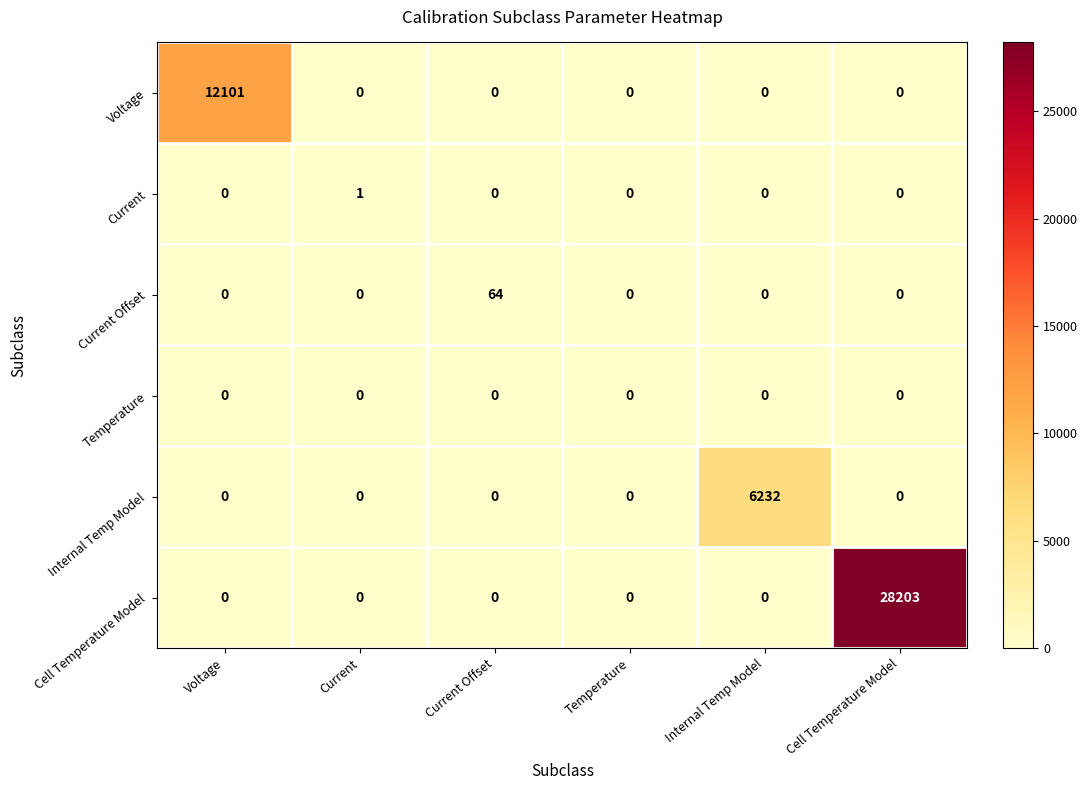

What is the average value of the Current Offset series?

11